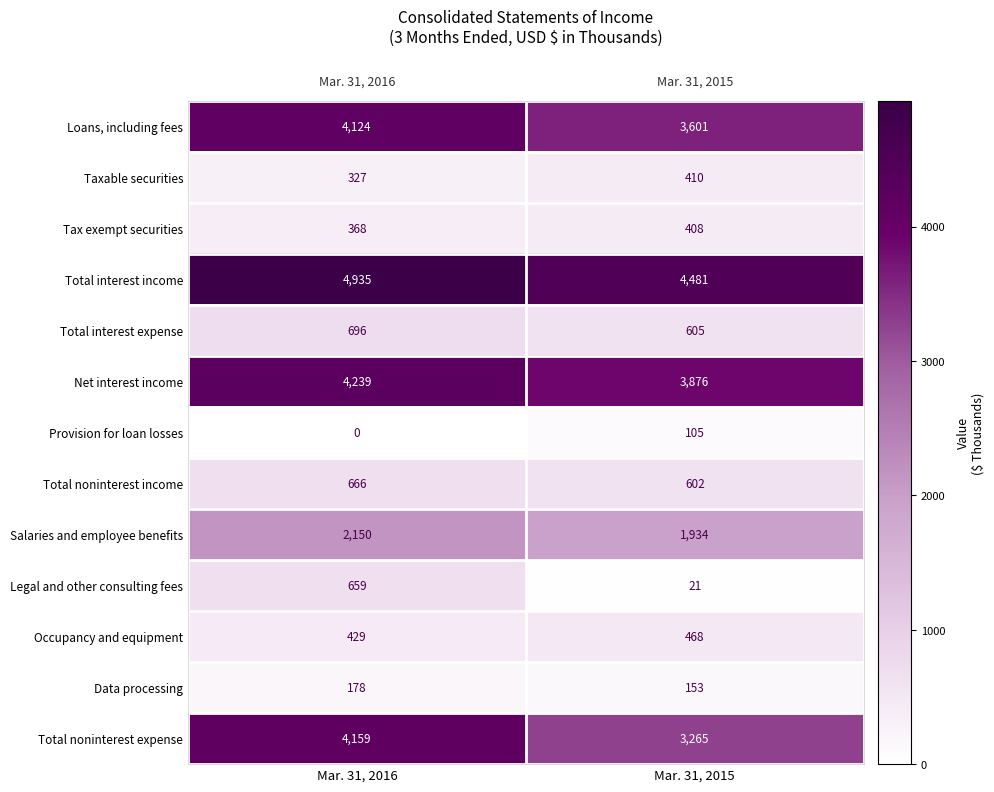

At how many categories does at least one series exceed 1534?

2